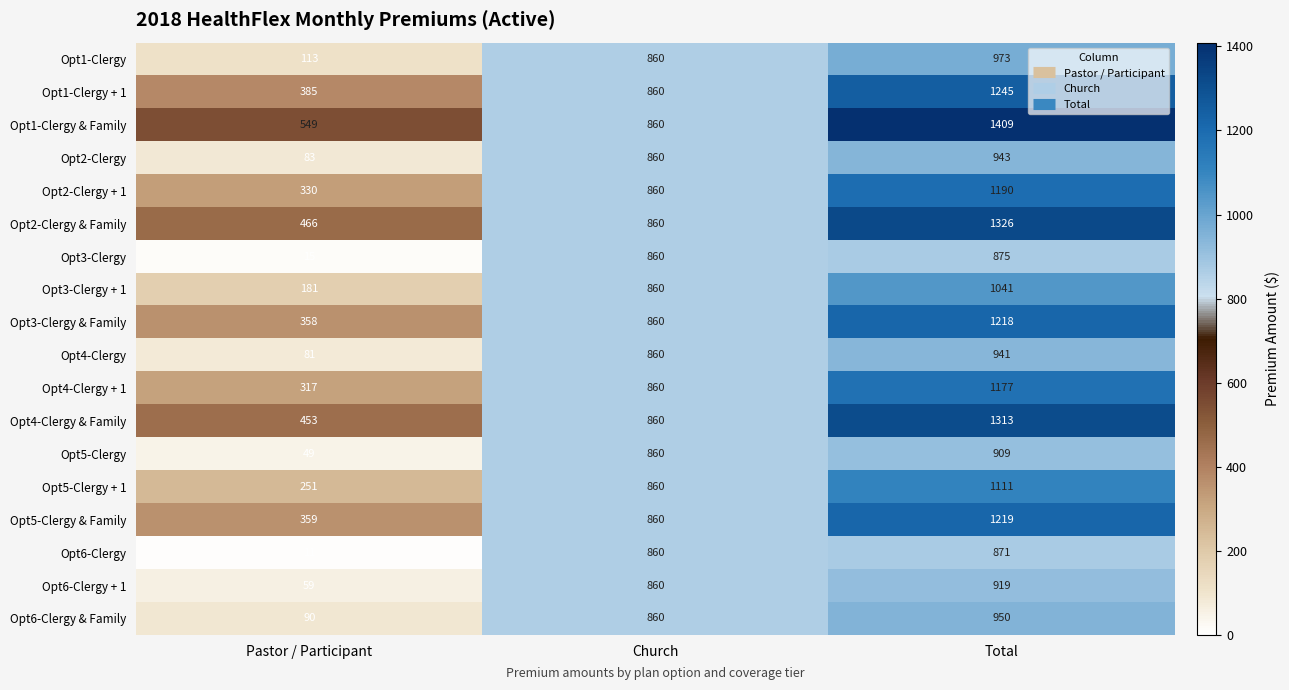

At how many categories does at least one series exceed 272?

3